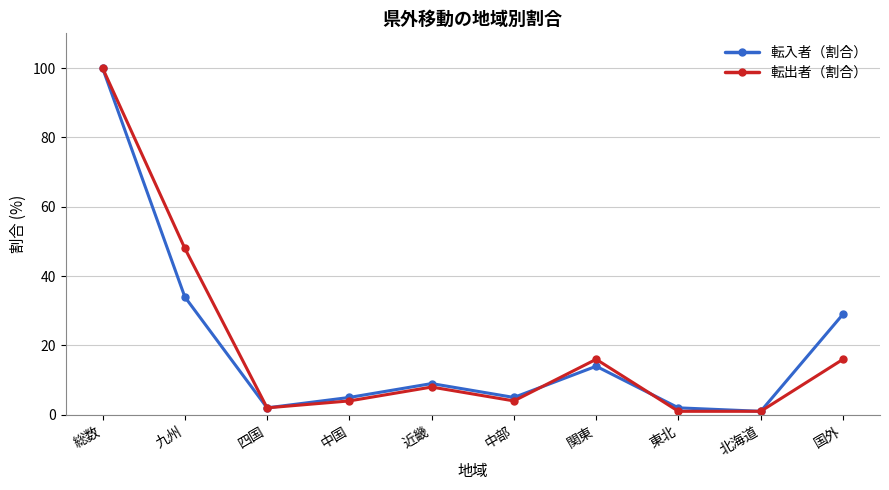

Reading left to right, list all the values displayed in this chart.

転入者（割合）: 総数=100	九州=34	四国=2	中国=5	近畿=9	中部=5	関東=14	東北=2	北海道=1	国外=29
転出者（割合）: 総数=100	九州=48	四国=2	中国=4	近畿=8	中部=4	関東=16	東北=1	北海道=1	国外=16